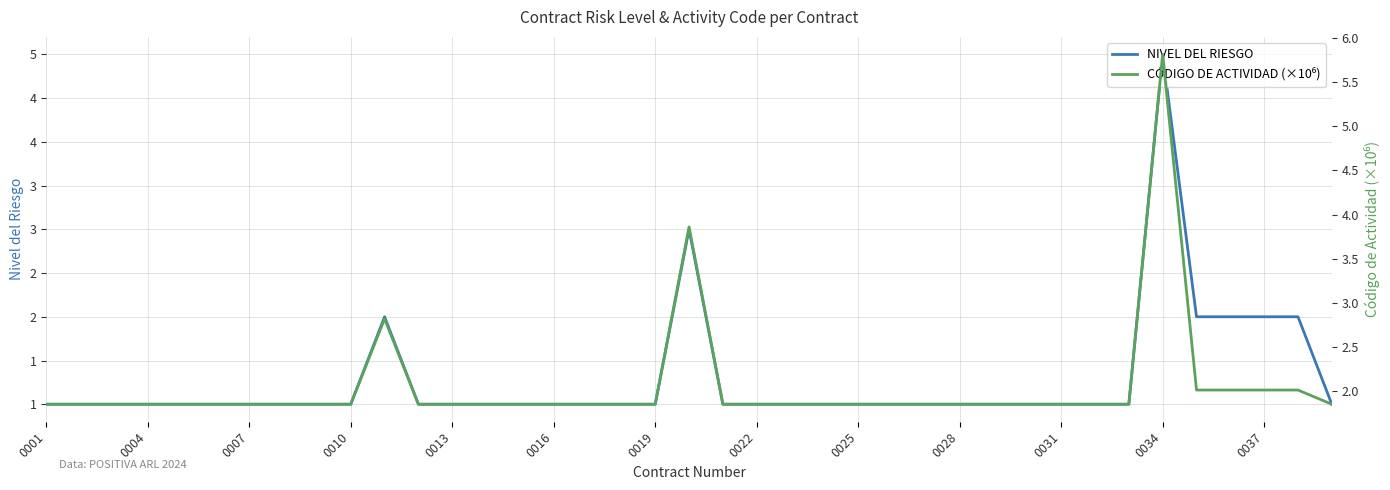

What is the sum of all NIVEL DEL RIESGO values?

50.0